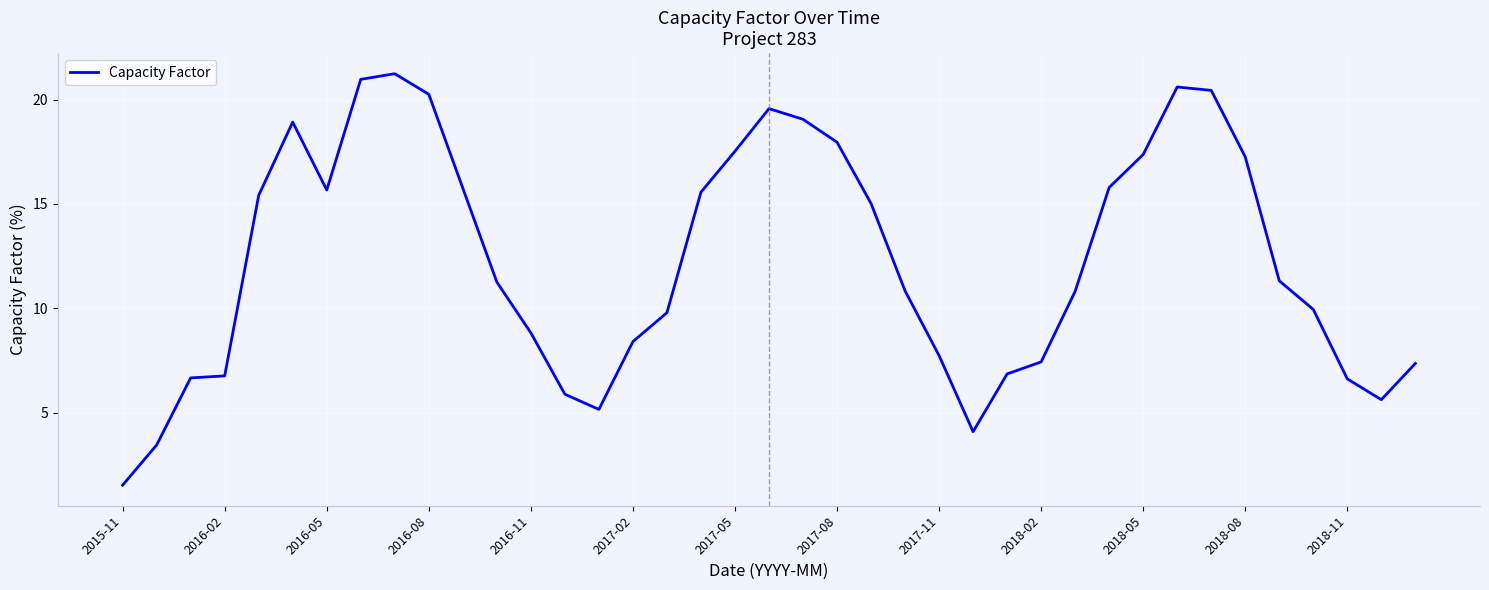

What is the difference between the maximum and minimum values?

19.7